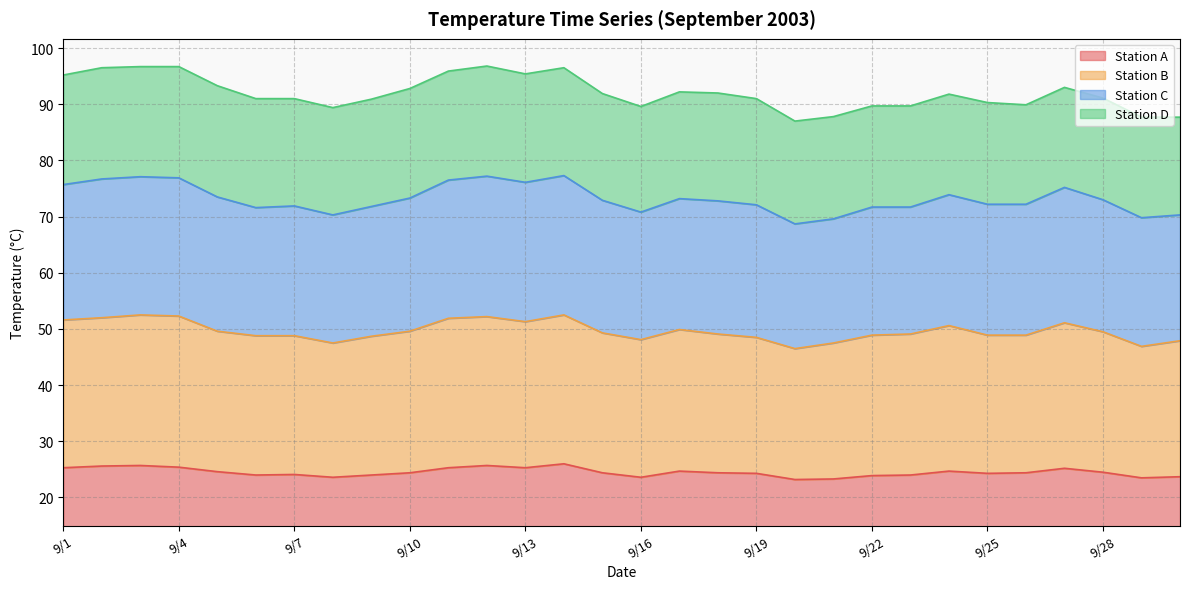

True or false: Station A and Station B intersect in this chart.

False